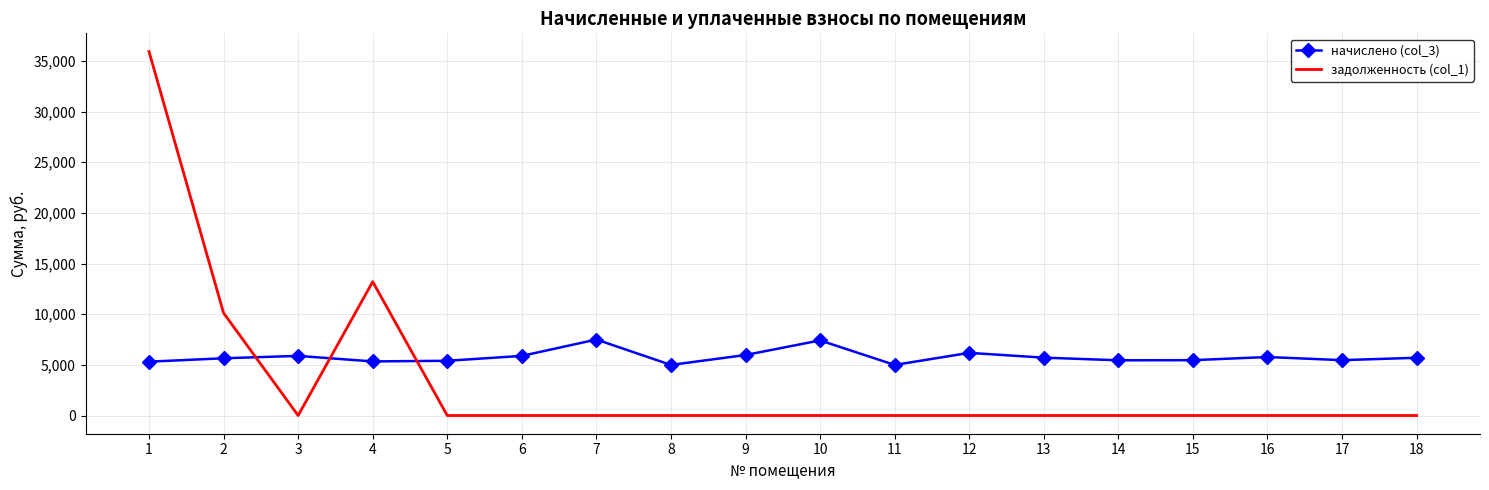

How many series are shown in this chart?

2